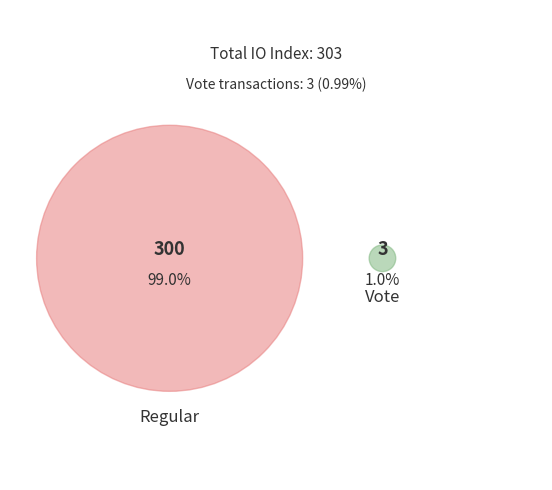

Is the sum of Regular and Vote greater than half?

Yes